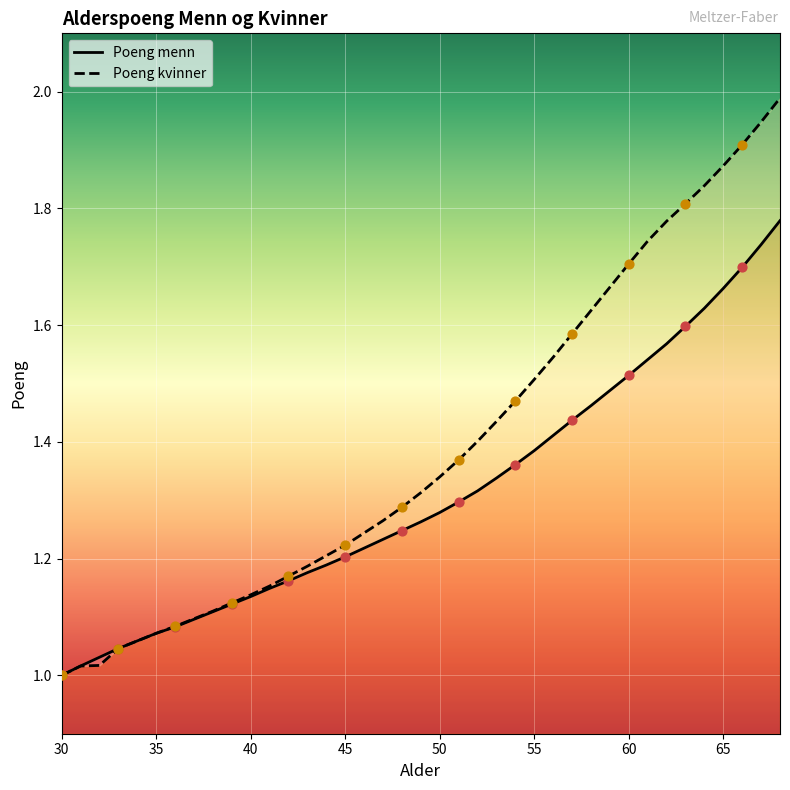

Which series has the largest Y range (max minus min)?

Poeng kvinner